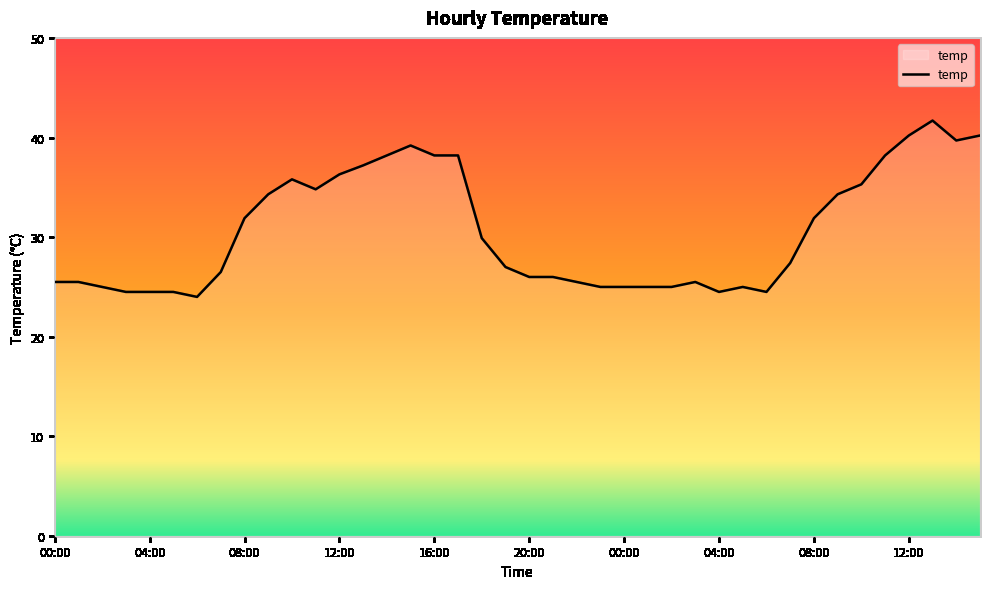

What is the difference between the maximum and minimum values?

17.7